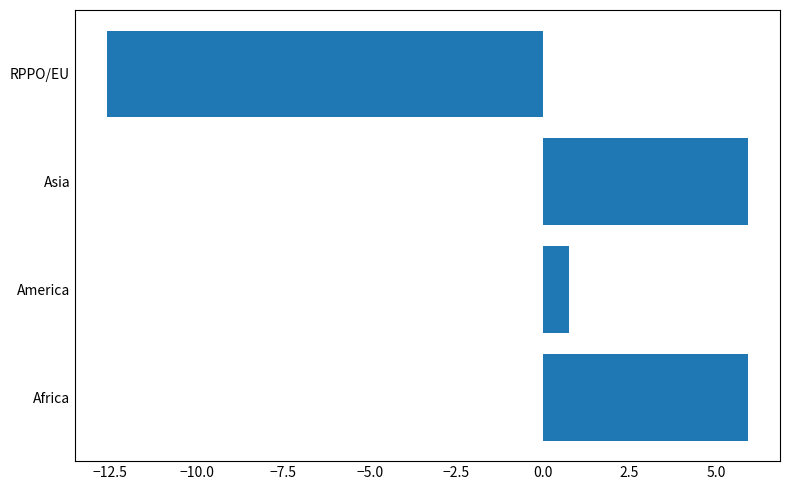

Count the number of categories in the chart.

4